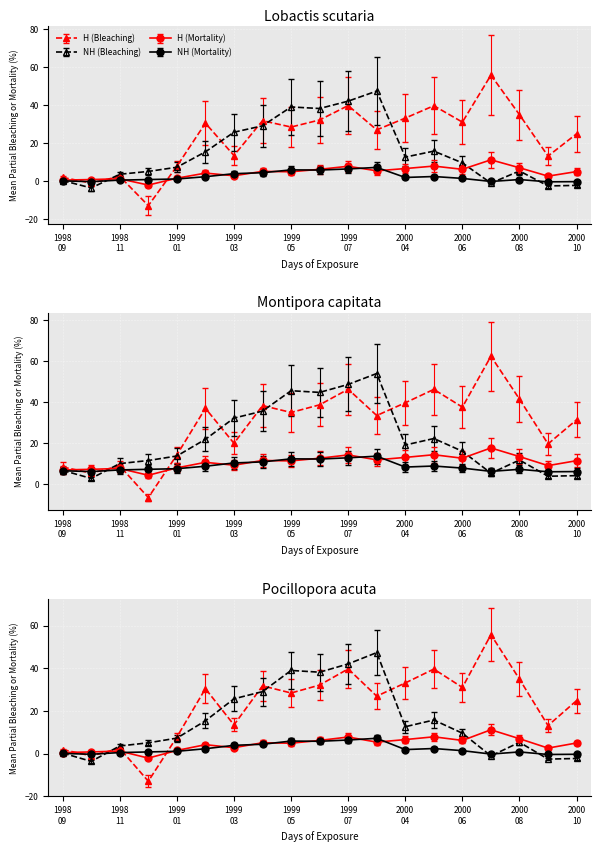

The value of H (Mortality) at 1999-06 is 1.4. True or false?

False